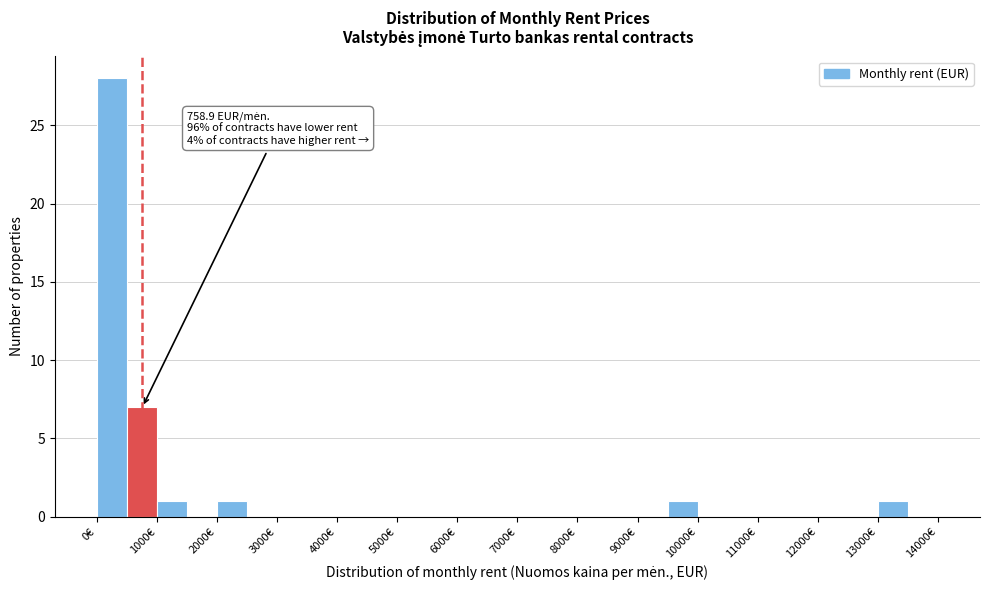

Over which range of the x-axis is the bar tallest?

0 to 500